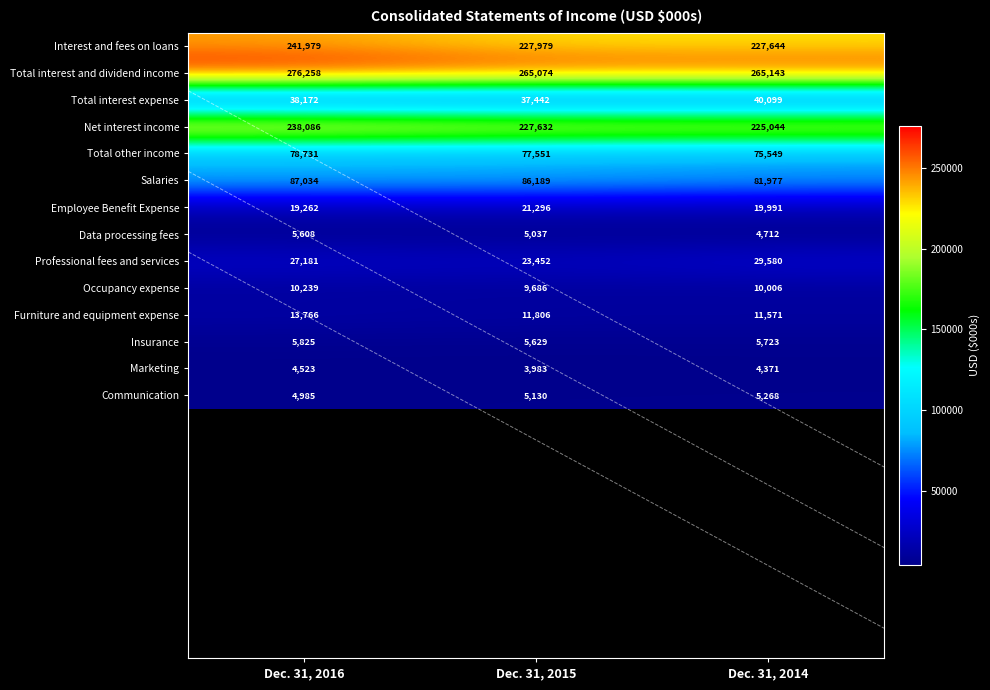

At Dec. 31, 2014, list the series in order from largest to smallest.

Total interest and dividend income, Interest and fees on loans, Net interest income, Salaries, Total other income, Total interest expense, Professional fees and services, Employee Benefit Expense, Furniture and equipment expense, Occupancy expense, Insurance, Communication, Data processing fees, Marketing